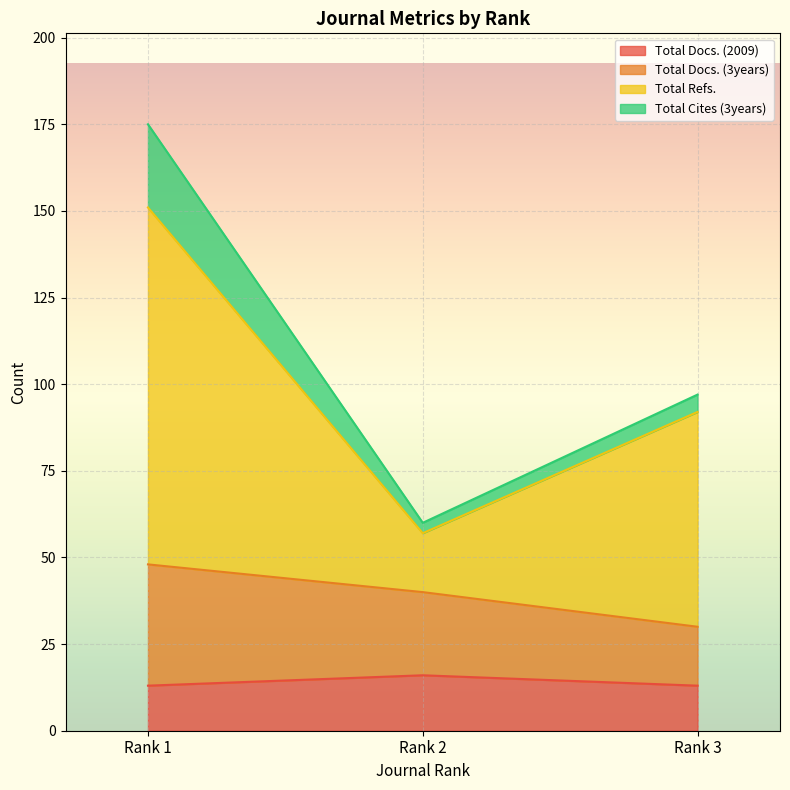

Which category has the lowest value across all series?

Rank 1